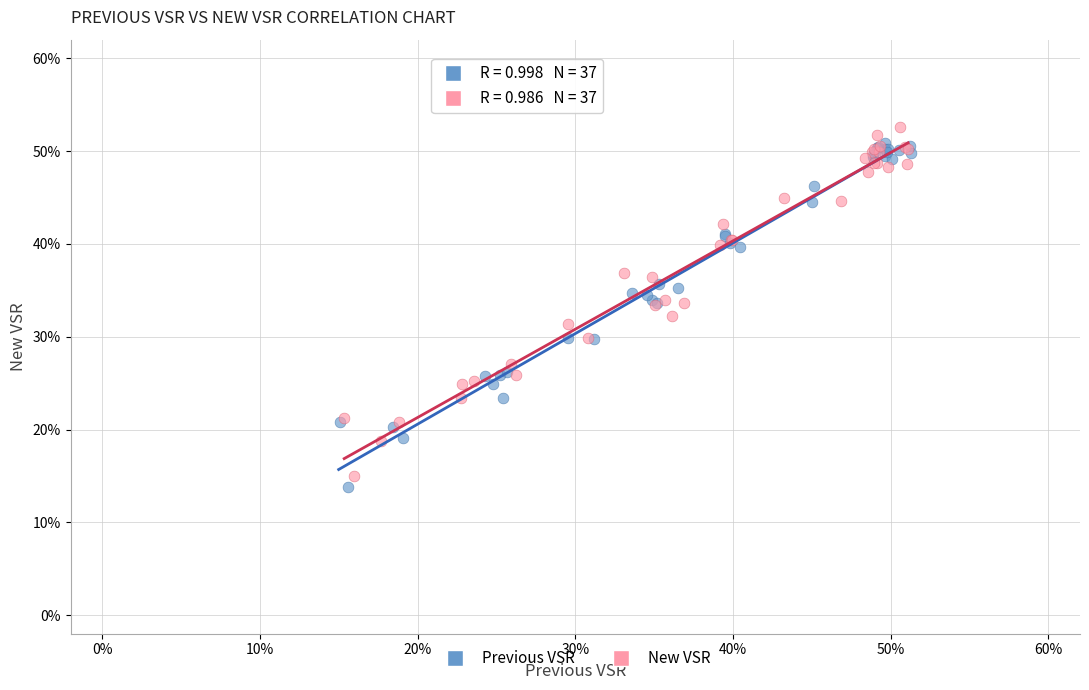

What are all the series names shown in the legend?

Previous VSR, New VSR